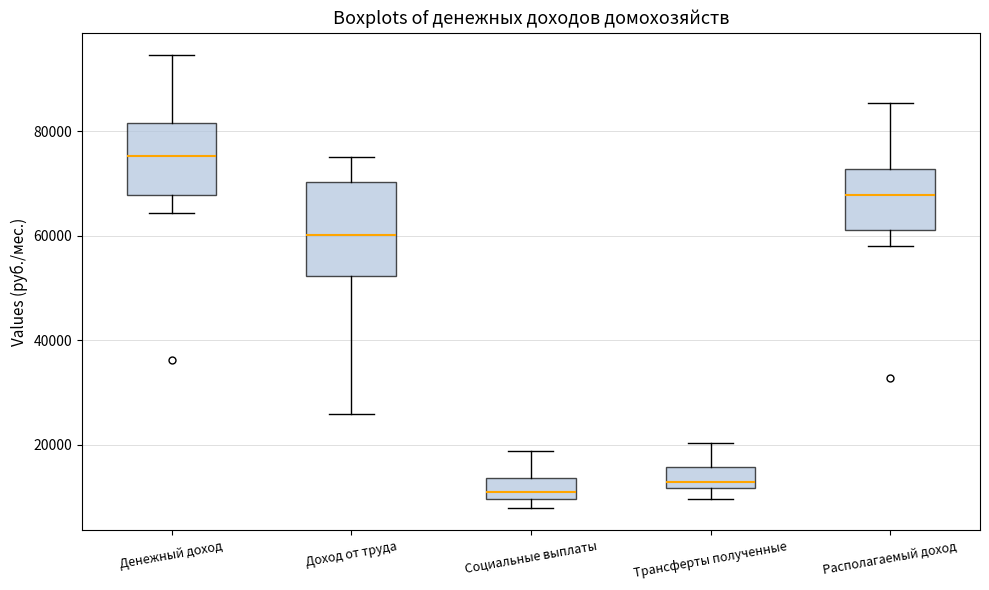

Where is the upper edge of the box for Трансферты полученные on the y-axis? The values are not printed on the chart, so give them approximately, as read against the axis.

16000